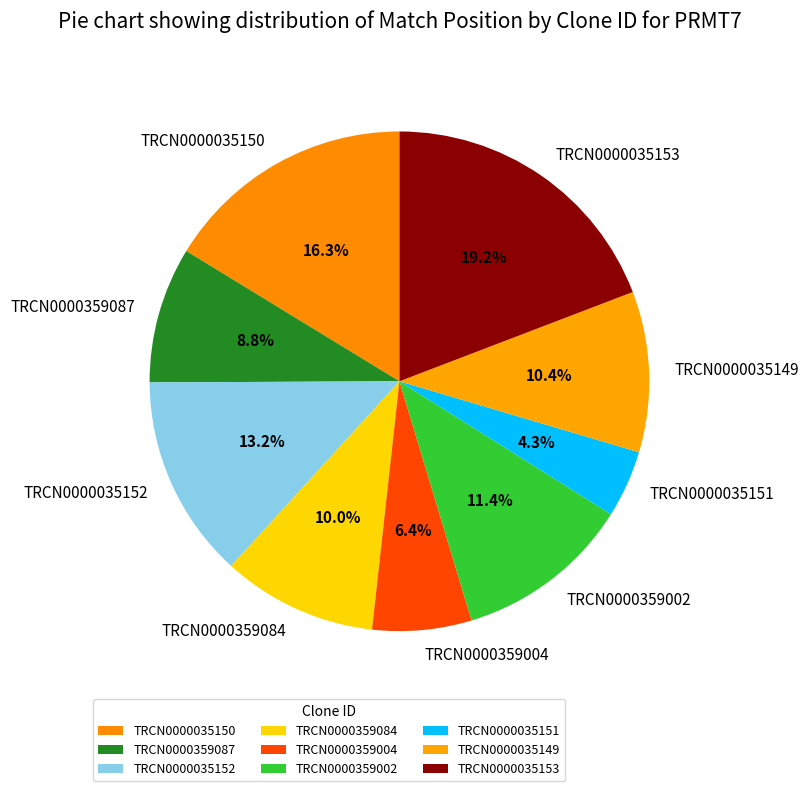

Is there any slice that represents more than half of the pie?

No